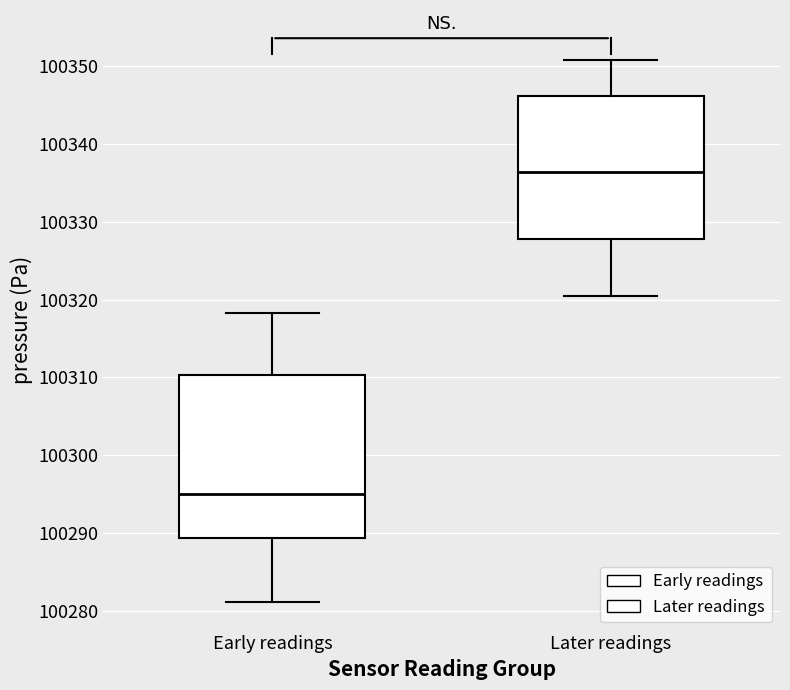

Reading left to right, read every box against the y-axis: the position of its median line, the range the box covers, and the ends of its whiskers. The values are not printed on the chart, so give them approximately, as read against the axis.

Early readings: median 100295, box 100289 to 100310, whiskers 100281 to 100318
Later readings: median 100336, box 100328 to 100346, whiskers 100321 to 100351